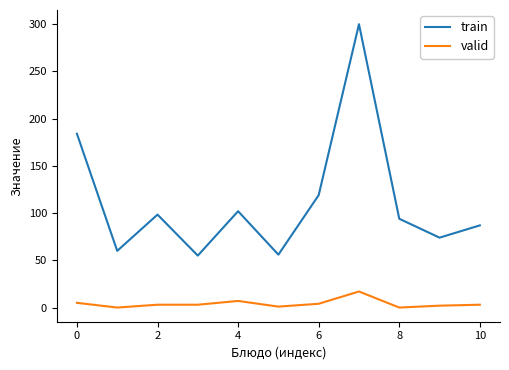

Which series has the largest total across all categories?

train